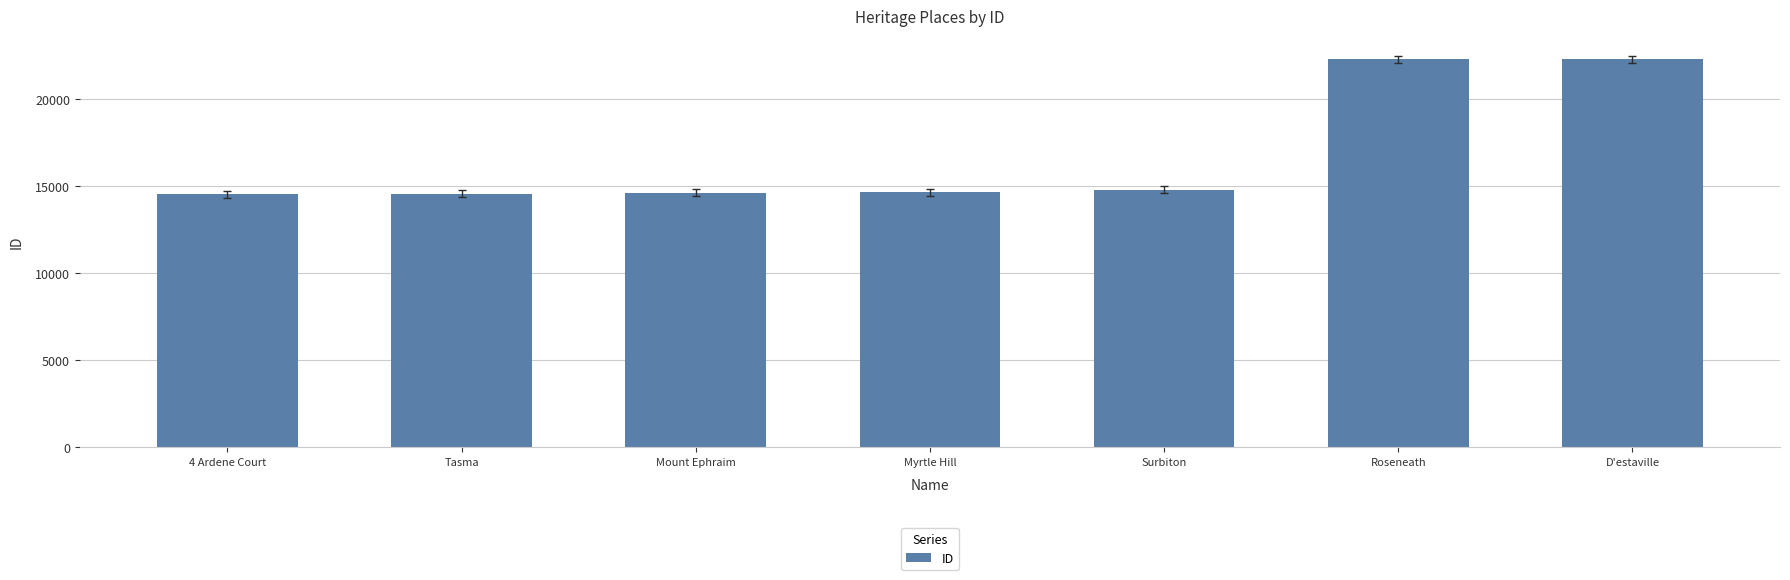

What is the minimum value shown in the chart?

14533